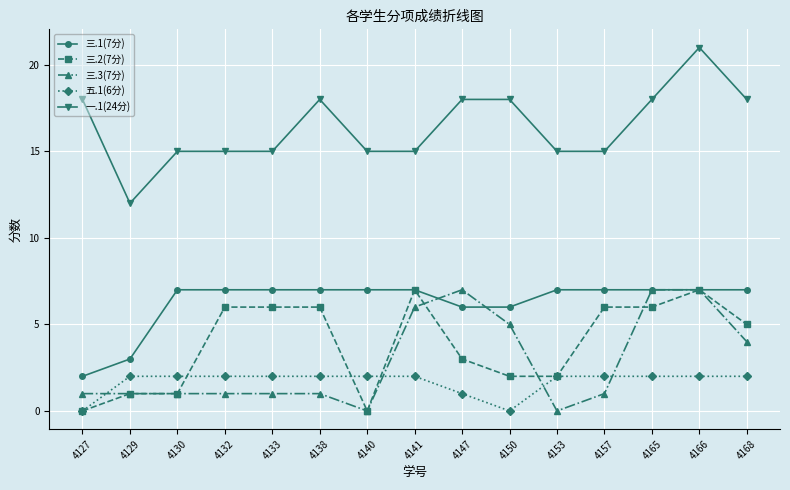

At 4132, list the series in order from largest to smallest.

一.1(24分), 三.1(7分), 三.2(7分), 五.1(6分), 三.3(7分)